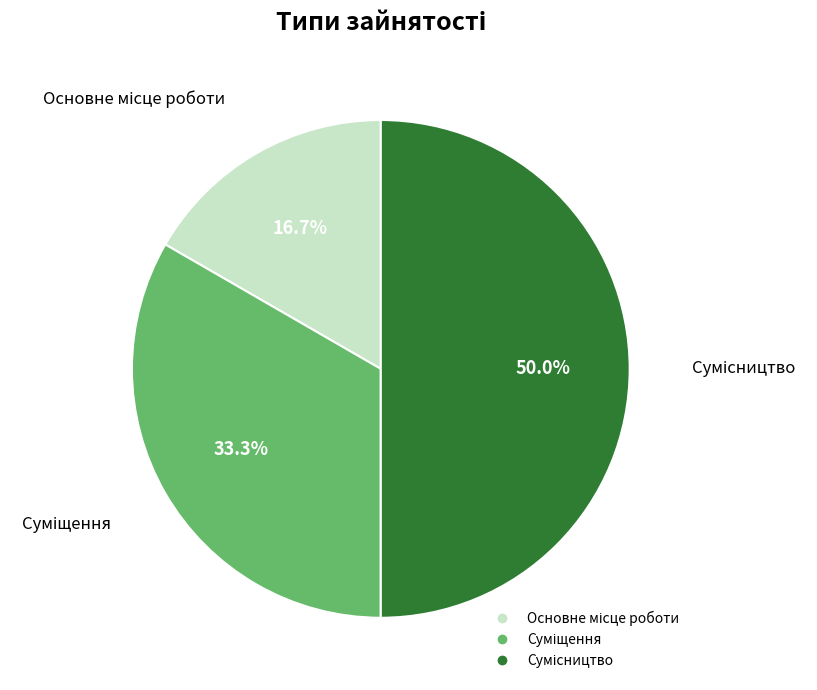

Count the number of slices in the pie.

3